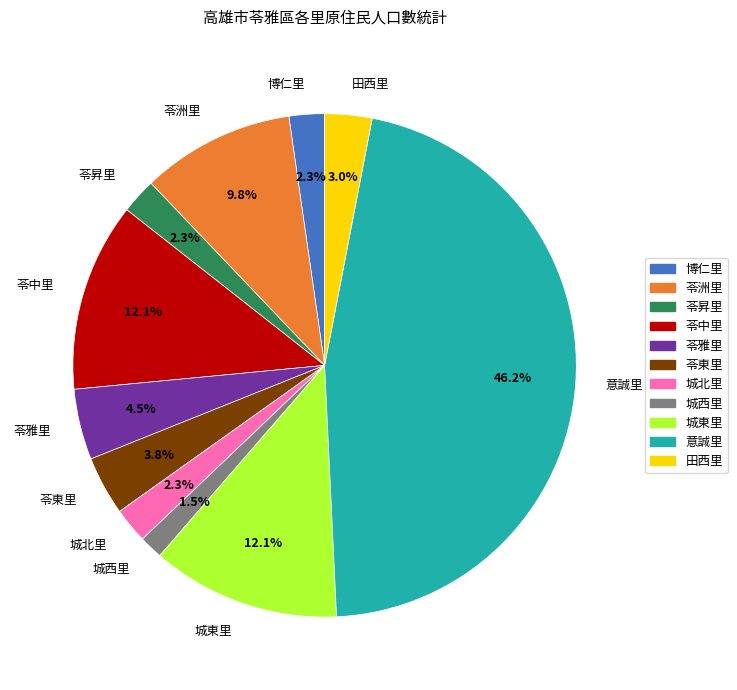

Which has a higher value, 城西里 or 苓東里?

苓東里